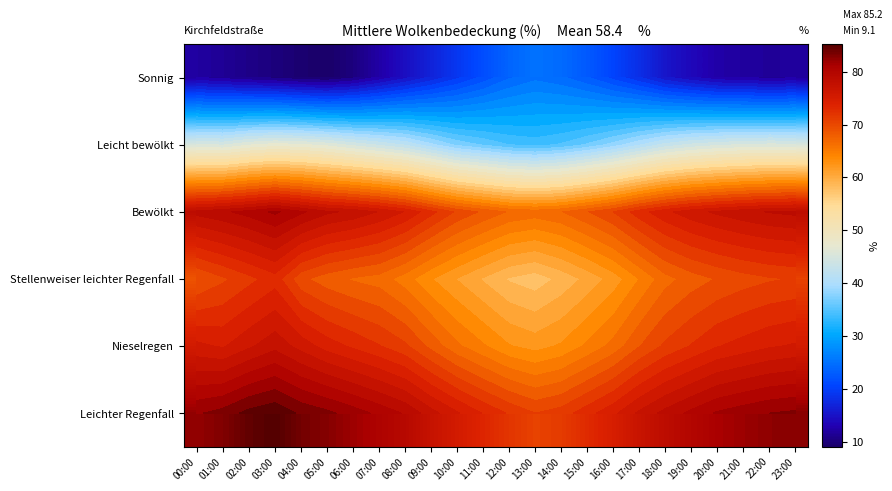

Is the value of Nieselregen at 23:00 greater than the value of Leichter Regenfall at 08:00?

No